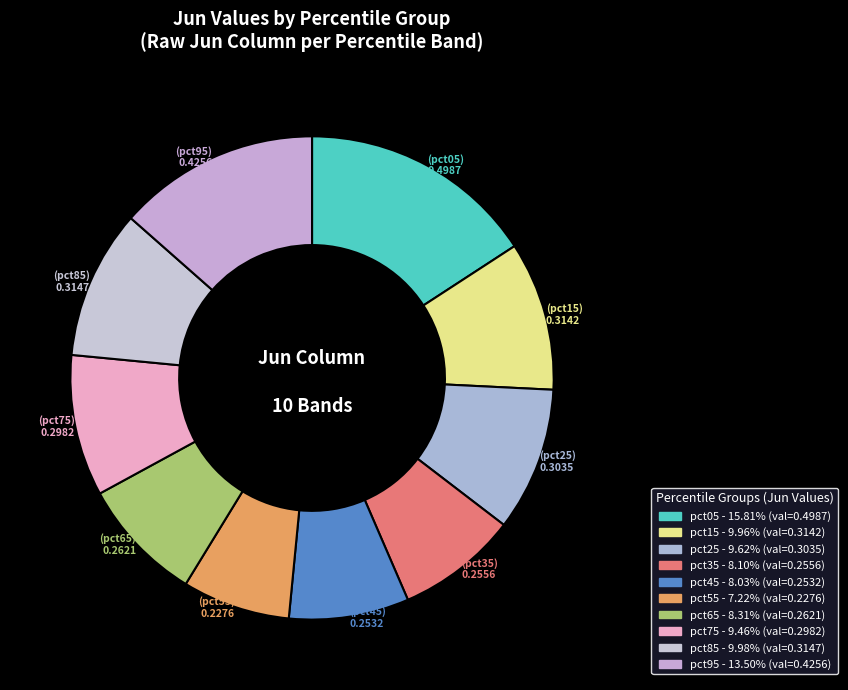

Does pct25 represent more than half of the total?

No